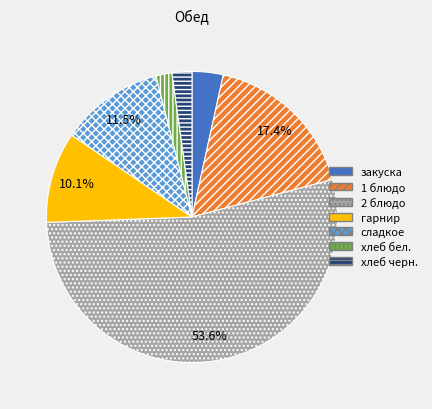

Which category has the biggest portion of the pie?

2 блюдо